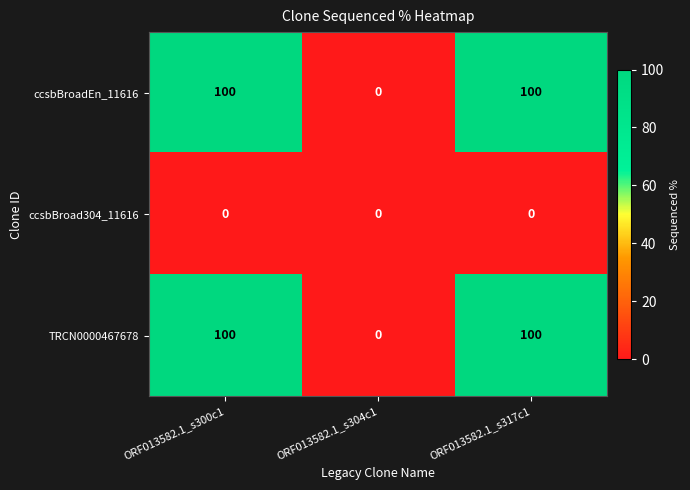

Count the number of categories in the chart.

3